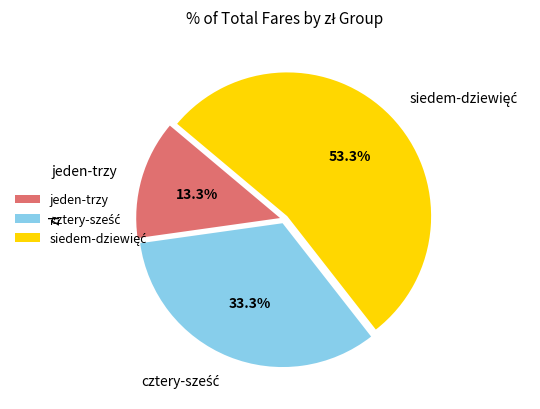

Is there a majority slice in this chart?

Yes